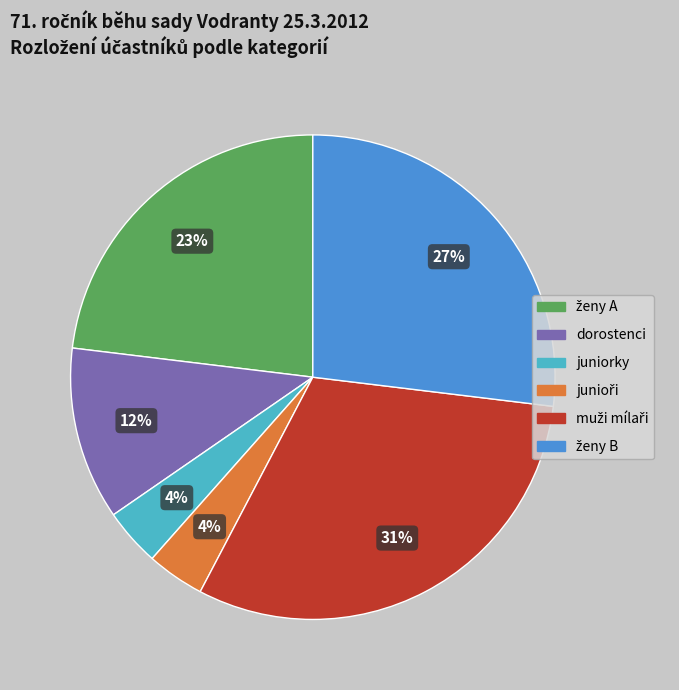

What percentage is the juniorky slice, to the nearest percent?

4%